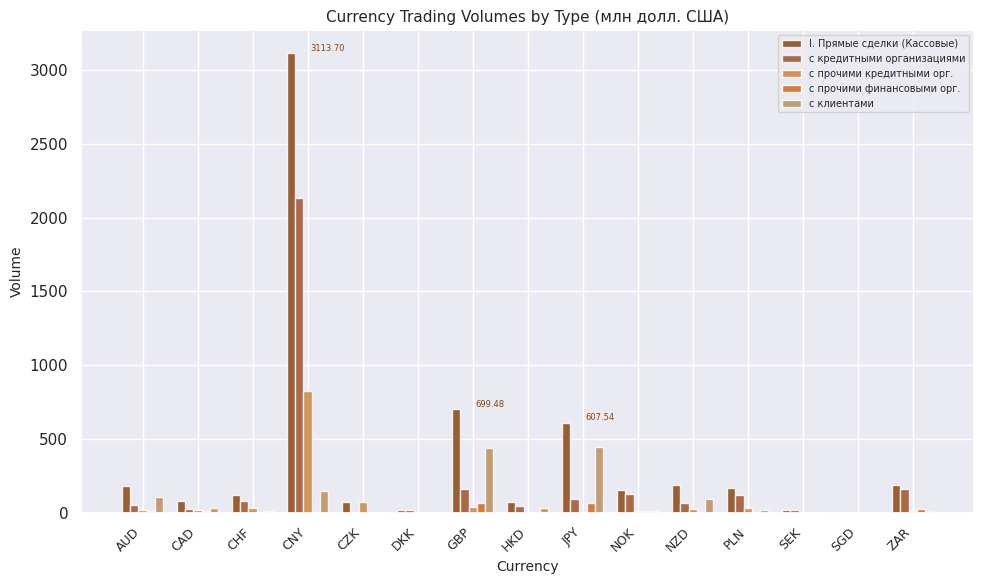

At which category does the chart reach its peak across all series?

CNY